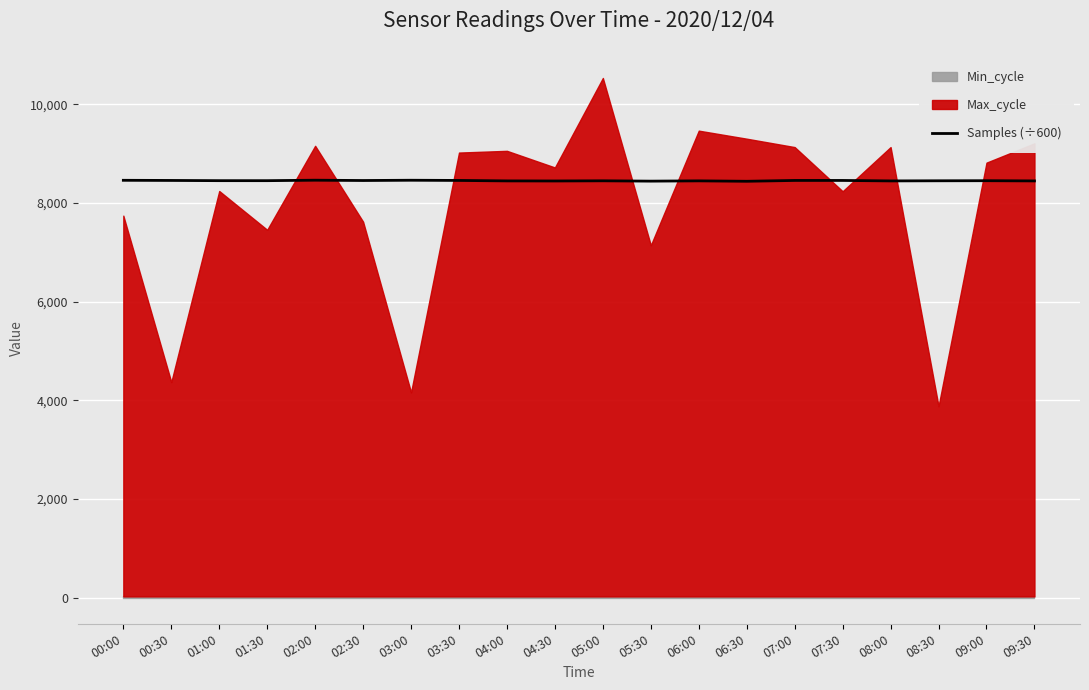

Approximately how many times larger is the value at 08:00 compared to 07:00?

1.0